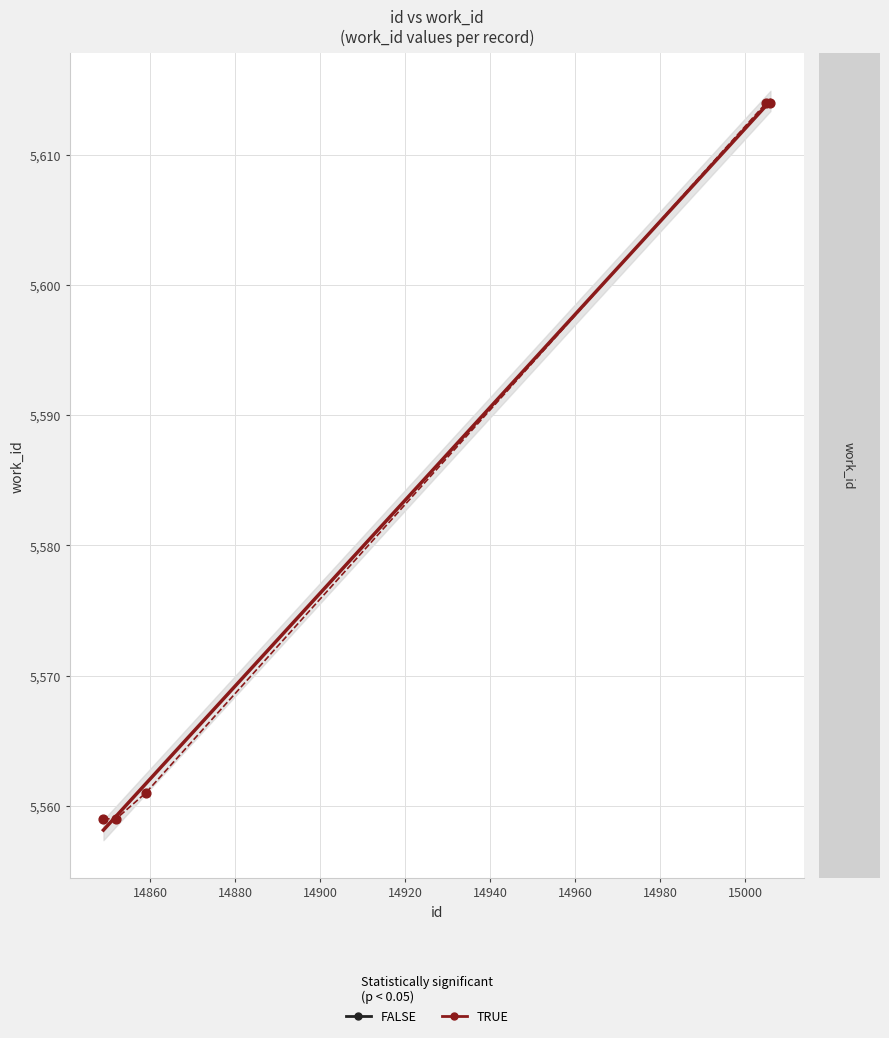

What is the change in value from 14852 to 14859?

+2